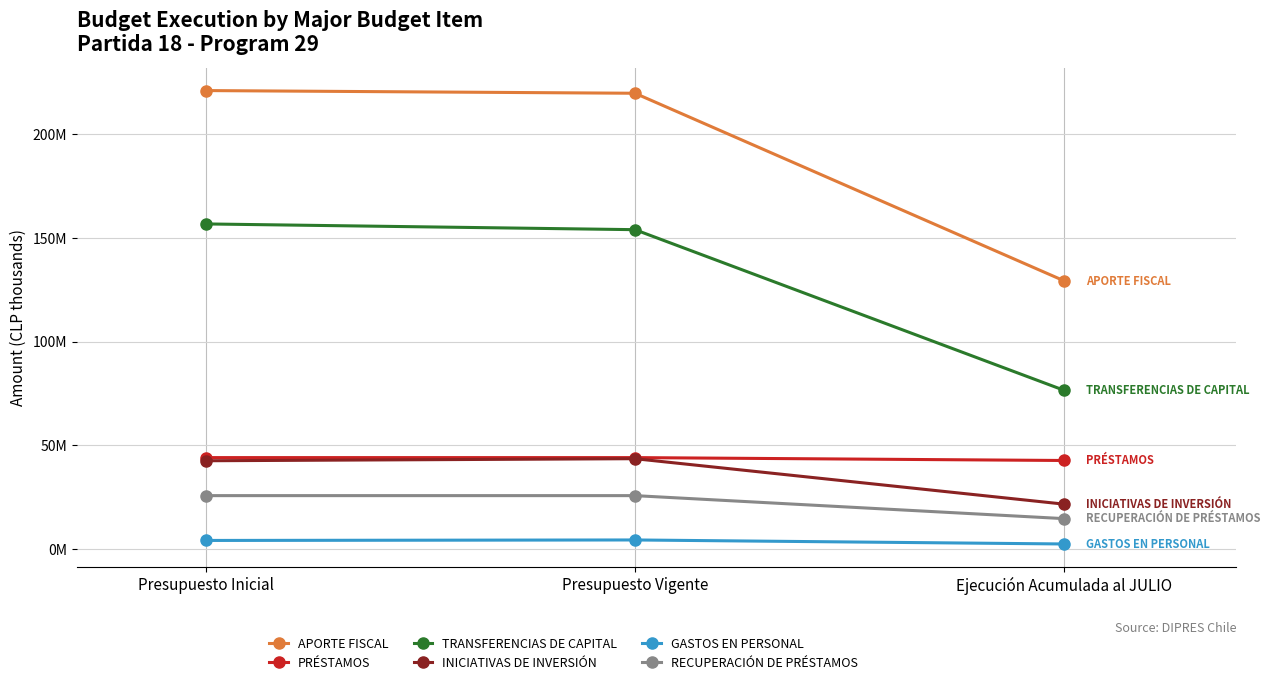

Which series has the largest range (max minus min)?

APORTE FISCAL